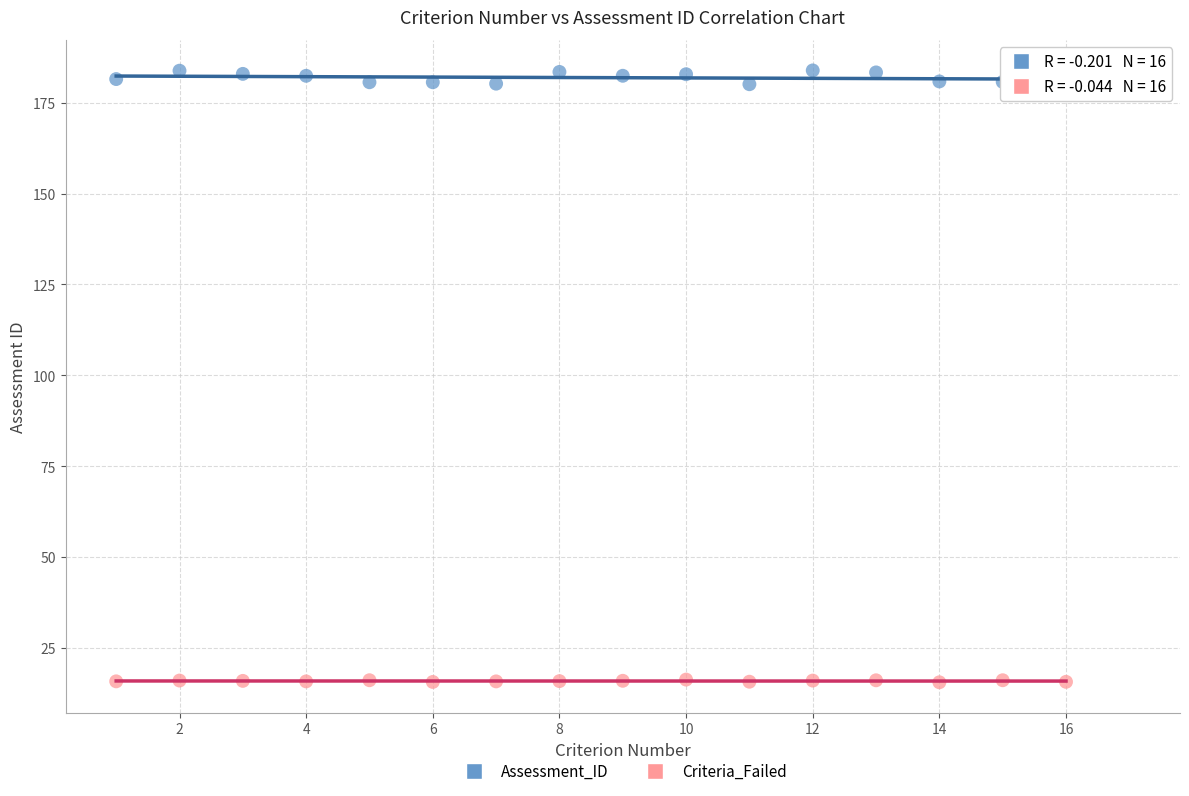

Which series has the widest spread of Y values?

Assessment_ID